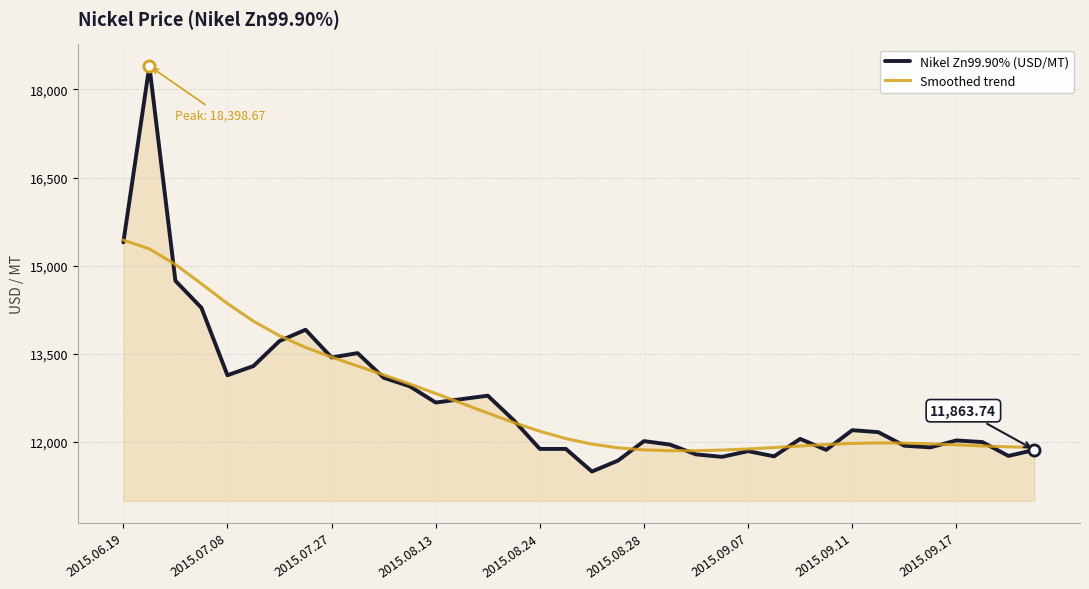

What is the minimum value for Smoothed trend?

11849.7